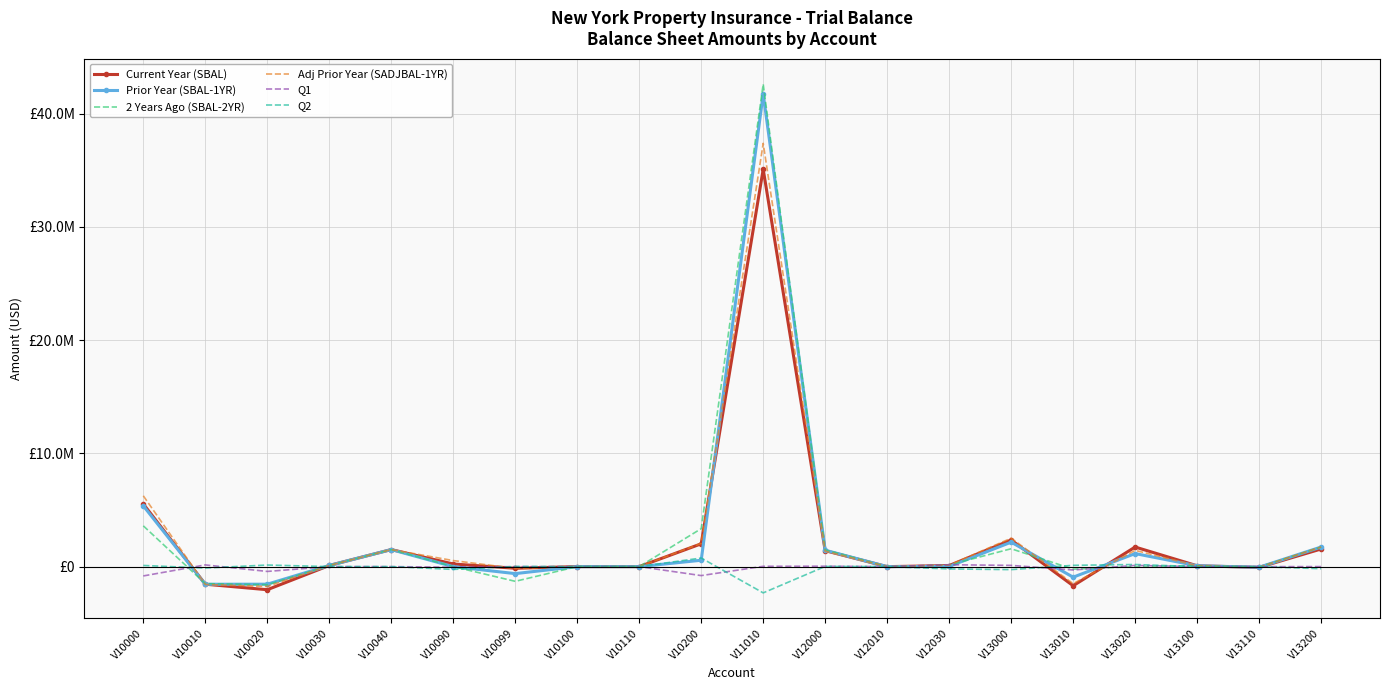

What is the difference between the maximum and minimum values in the Prior Year (SBAL-1YR) series?

43301986.6